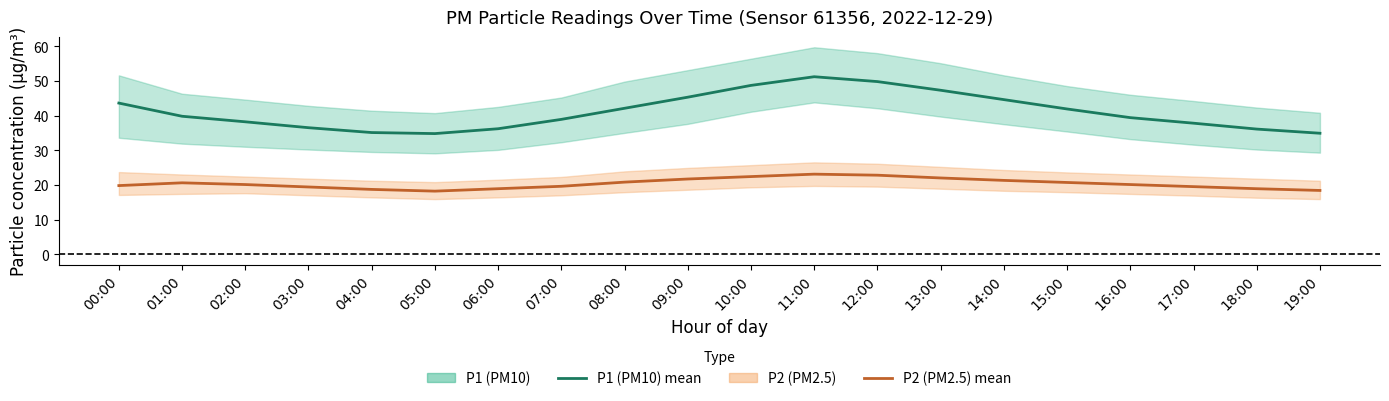

What is the sum of all P2 (PM2.5) values?

407.0